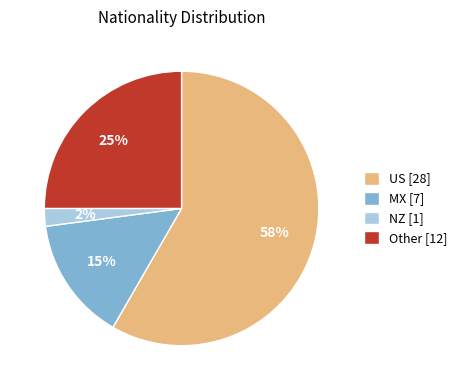

To the nearest percent, what portion does US [28] represent?

58%